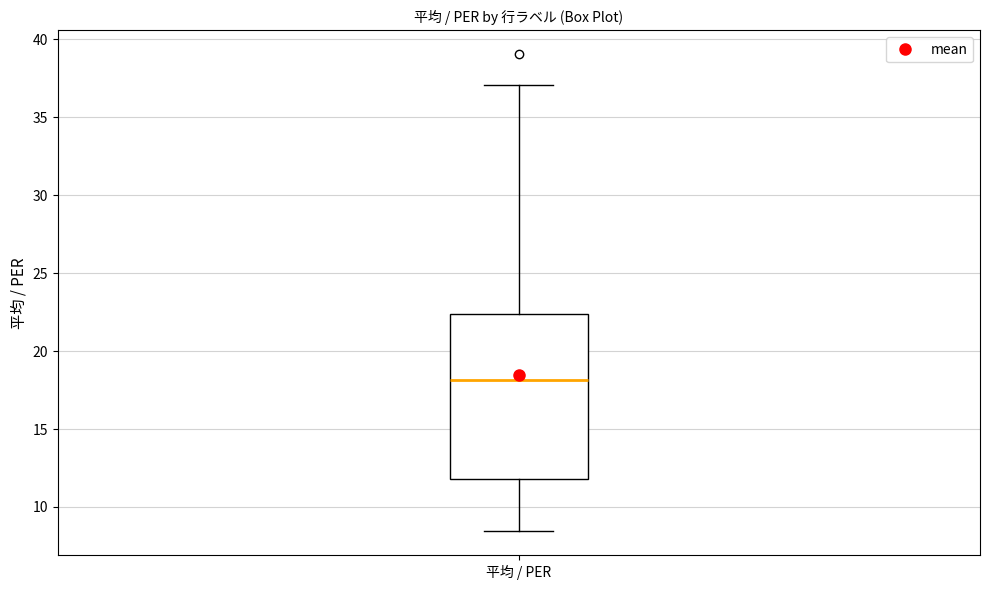

Where is the lower edge of the box for 平均 / PER on the y-axis? The values are not printed on the chart, so give them approximately, as read against the axis.

12.0